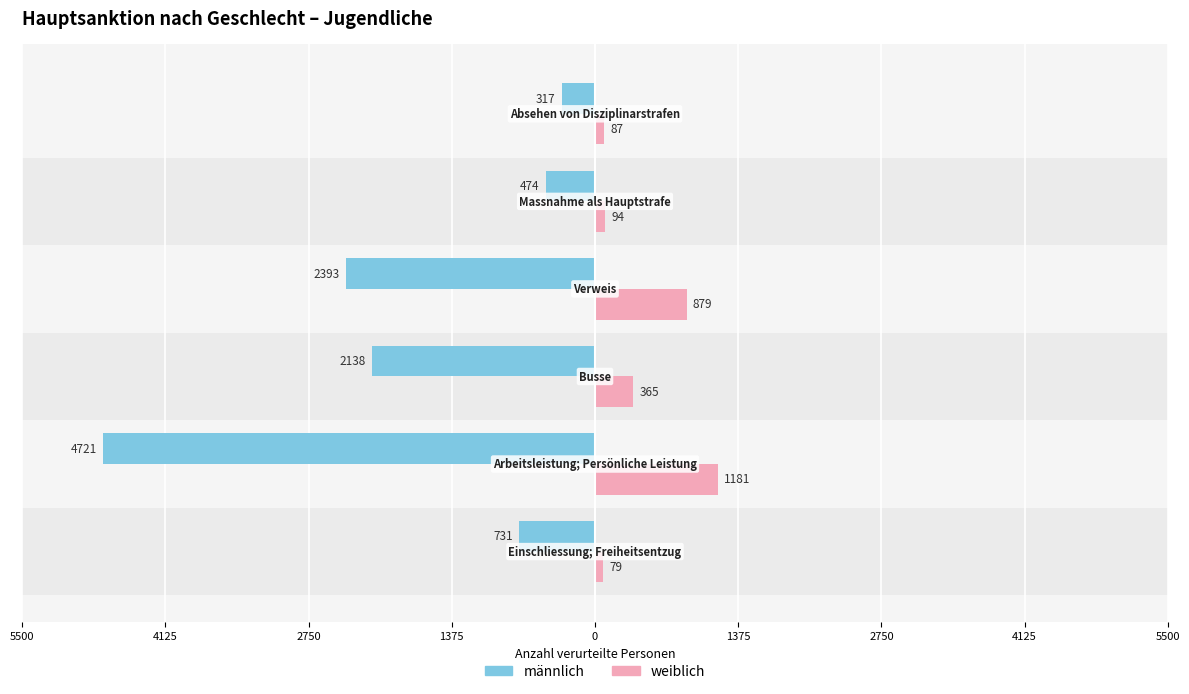

What are all the series names shown in the legend?

männlich, weiblich